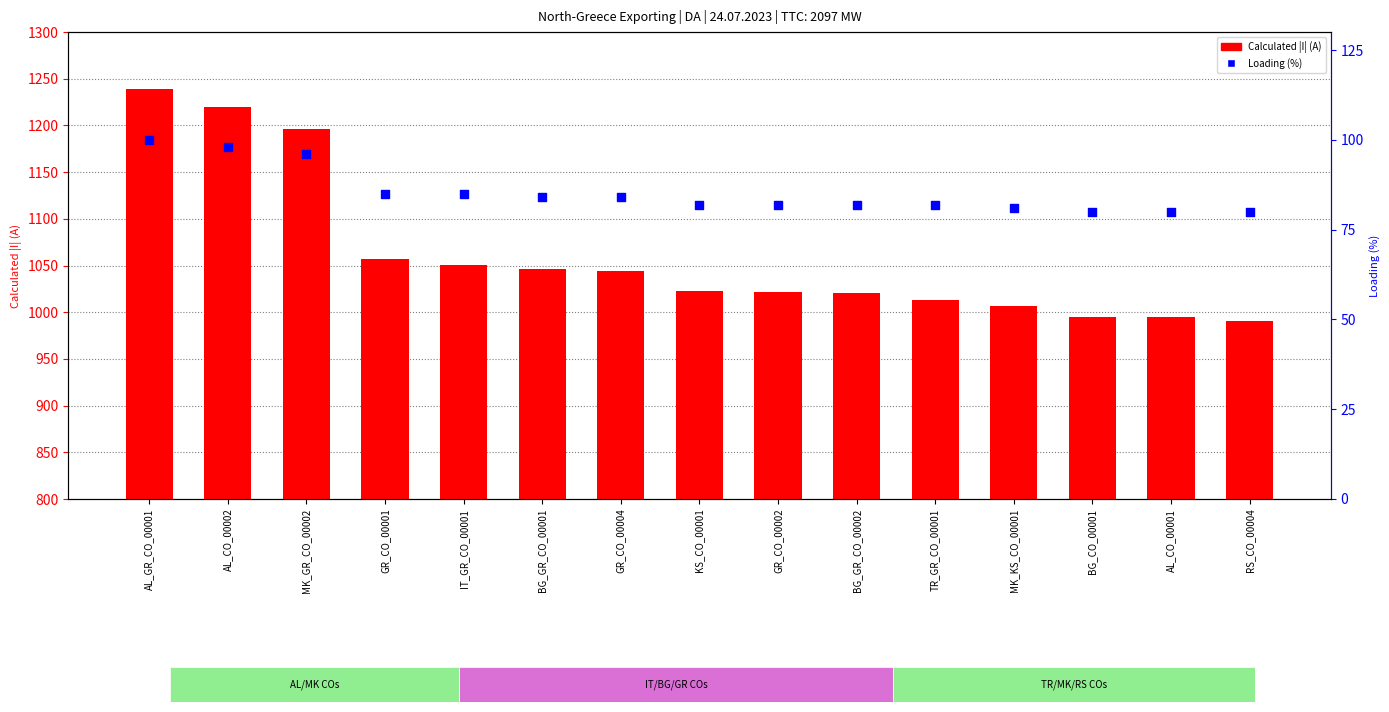

At how many categories does at least one series exceed 166?

15